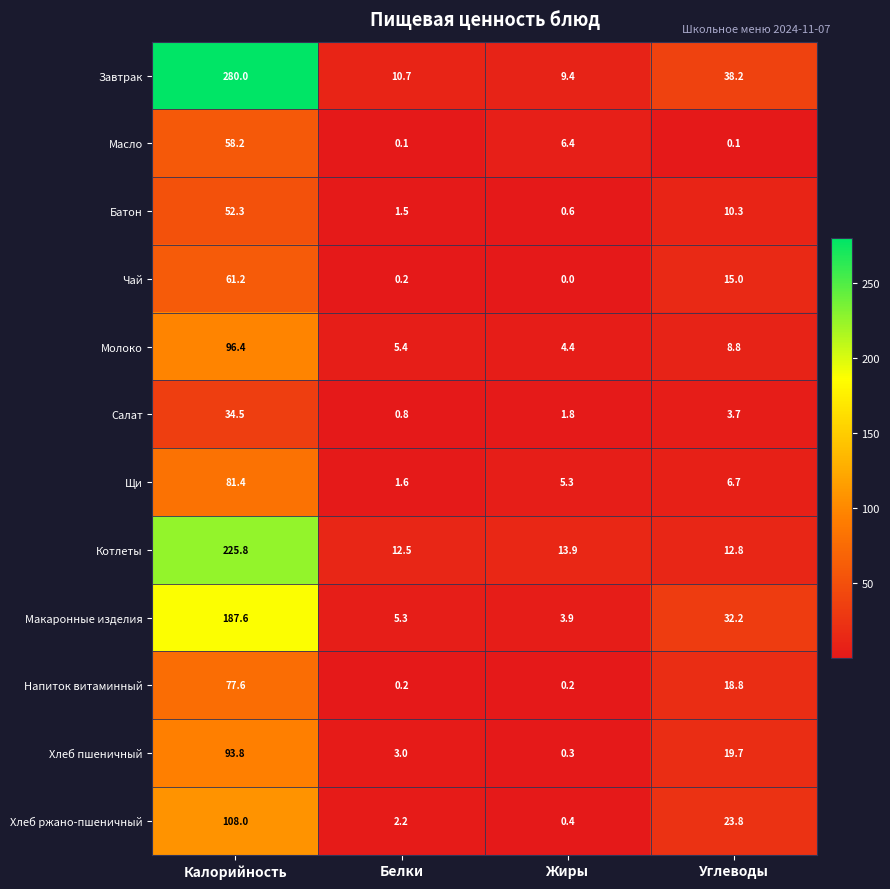

What is the average value of the Масло series?

16.2